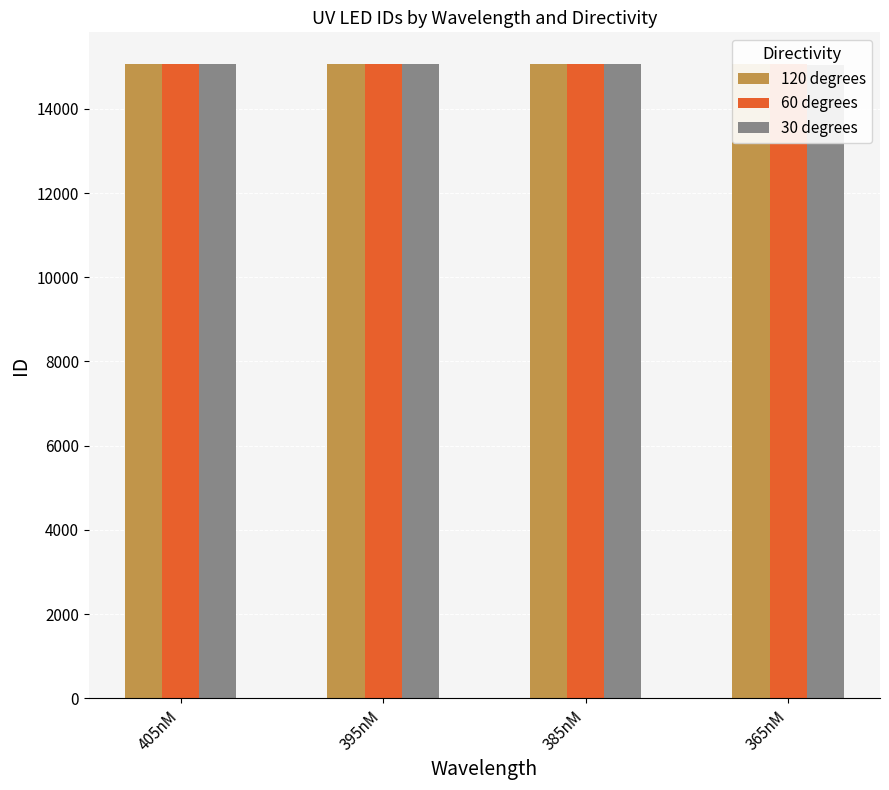

How many data points does each series have?

4